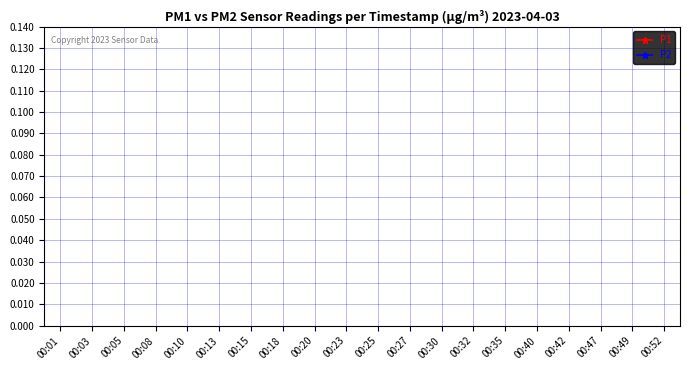

In P2, how many points are lower than both neighbors (excluding endpoints)?

7